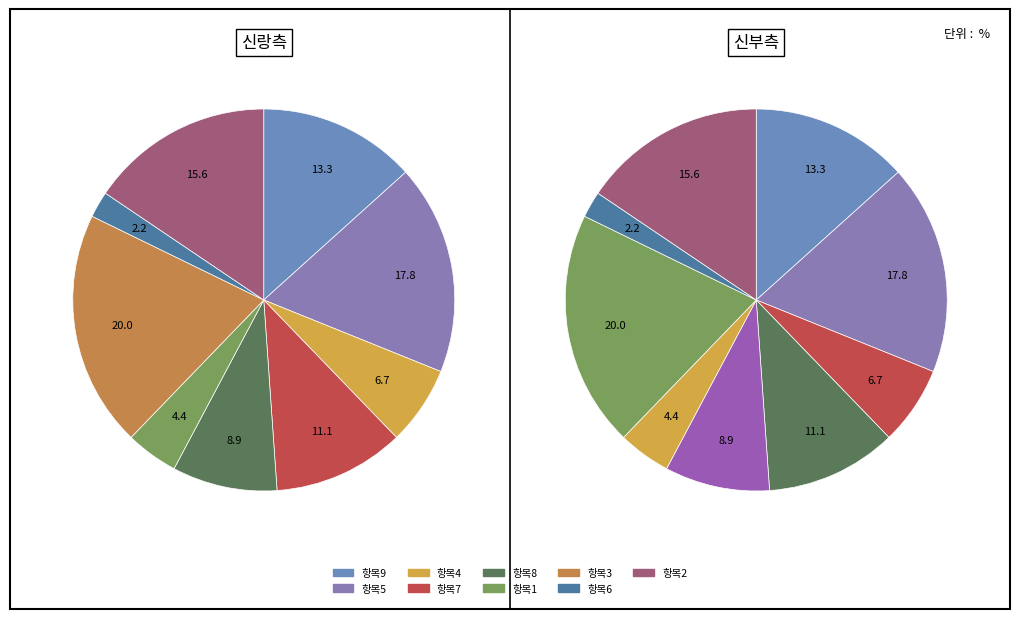

True or false: 4 accounts for 7% of the total.

True